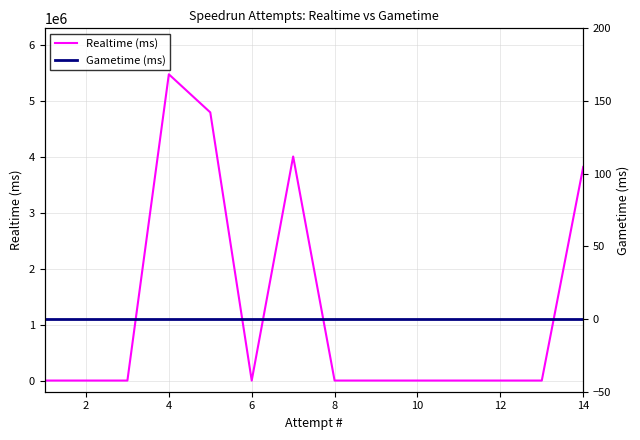

Where is Realtime (ms) nearest to the value 2741785?

14